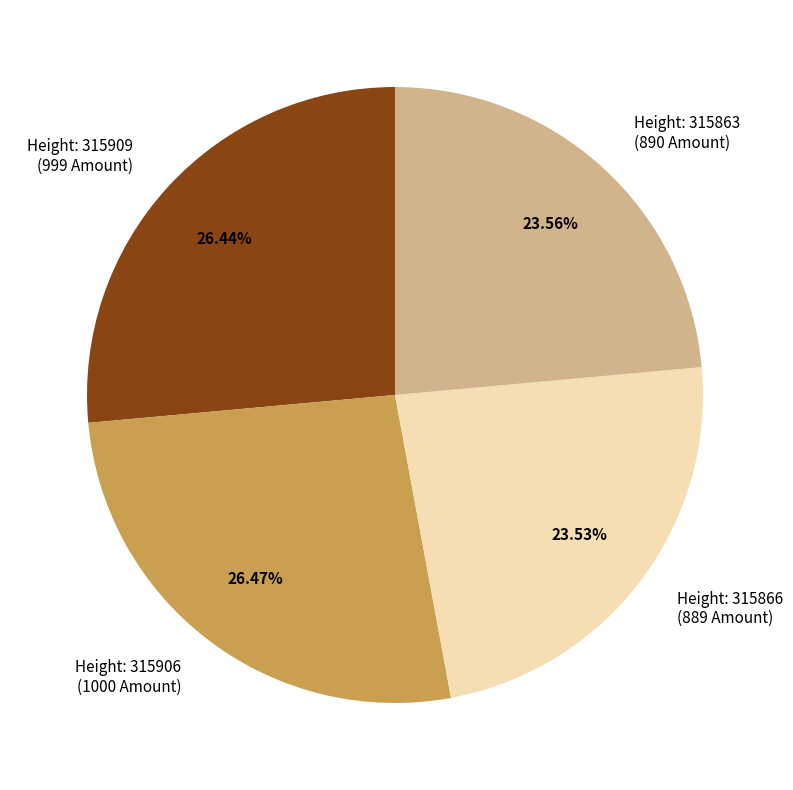

Approximately how many times larger is the value at Height: 315866 (889 Amount) compared to Height: 315909 (999 Amount)?

0.9